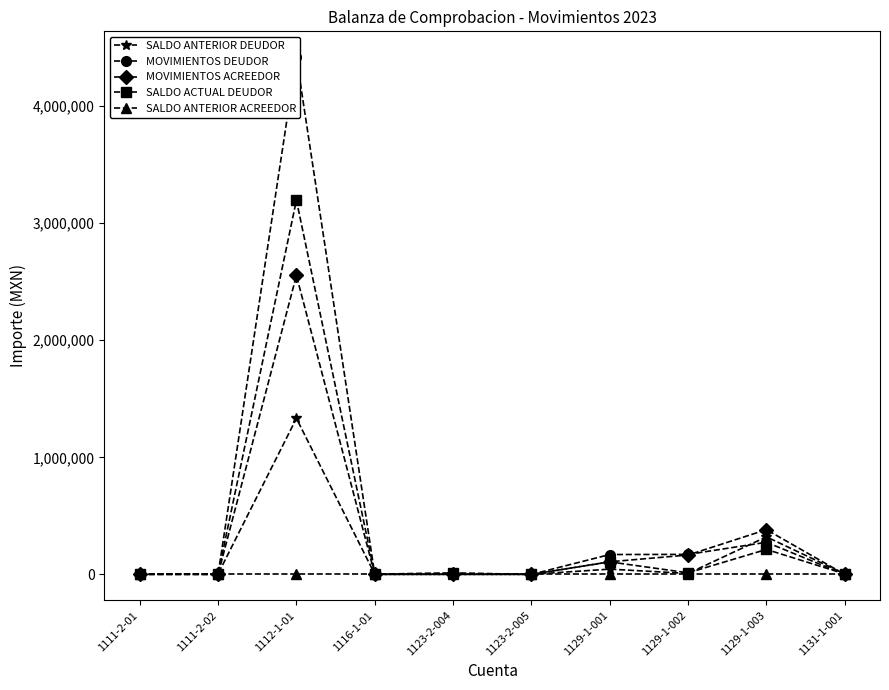

List the labels in order of MOVIMIENTOS ACREEDOR value, largest first.

1112-1-01, 1129-1-003, 1129-1-002, 1129-1-001, 1111-2-01, 1111-2-02, 1116-1-01, 1123-2-004, 1123-2-005, 1131-1-001